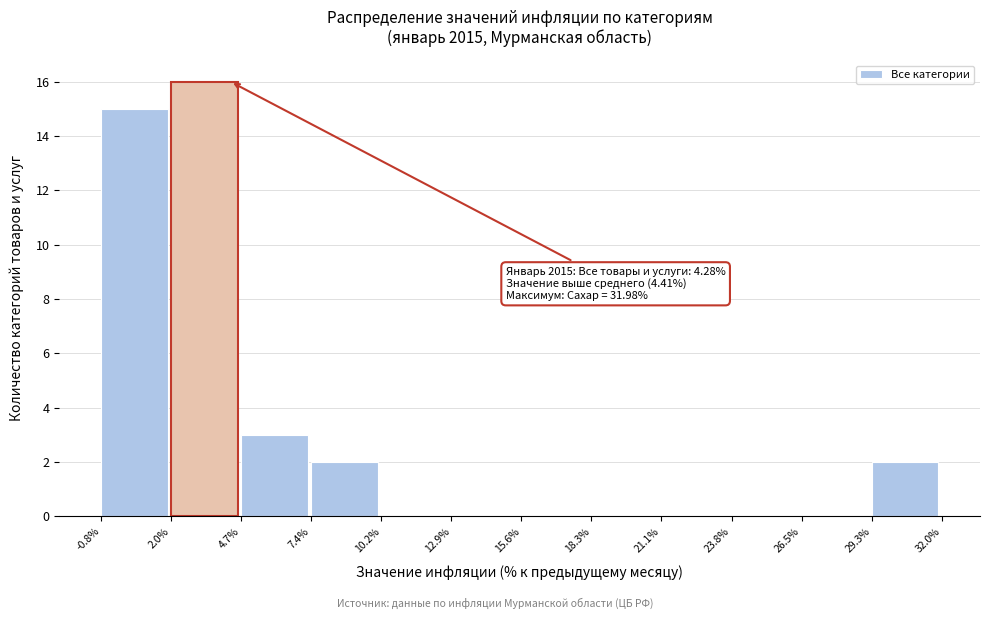

Over which range of the x-axis is the bar tallest?

2.0% to 4.7%